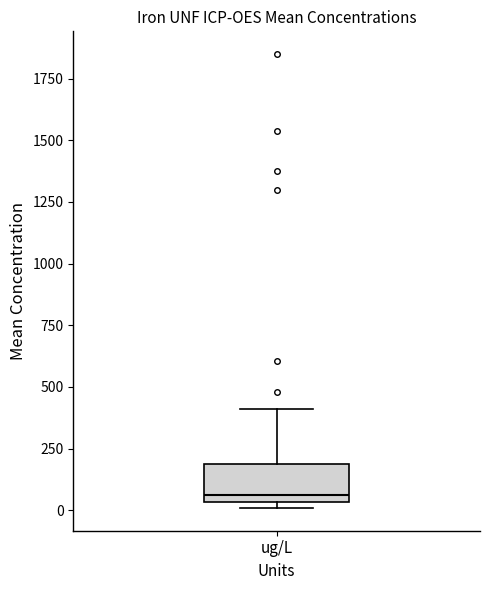

Where does the upper whisker of the box for ug/L end on the y-axis? The values are not printed on the chart, so give them approximately, as read against the axis.

400